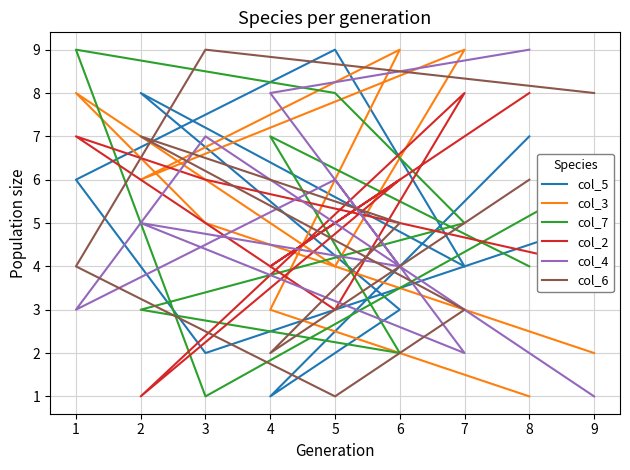

Does the chart display data point markers on the line(s)?

No